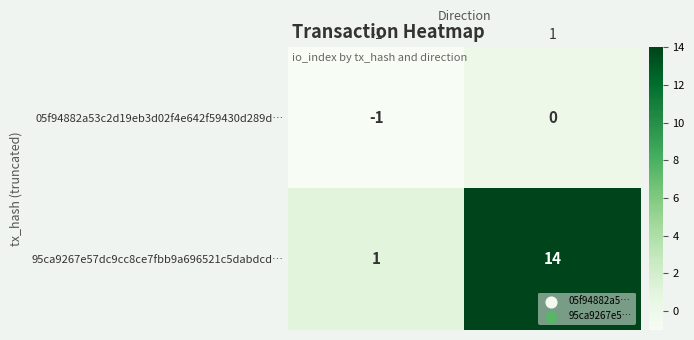

Which series has the largest total across all categories?

95ca9267e57dc9cc8ce7fbb9a696521c5dabdcd…